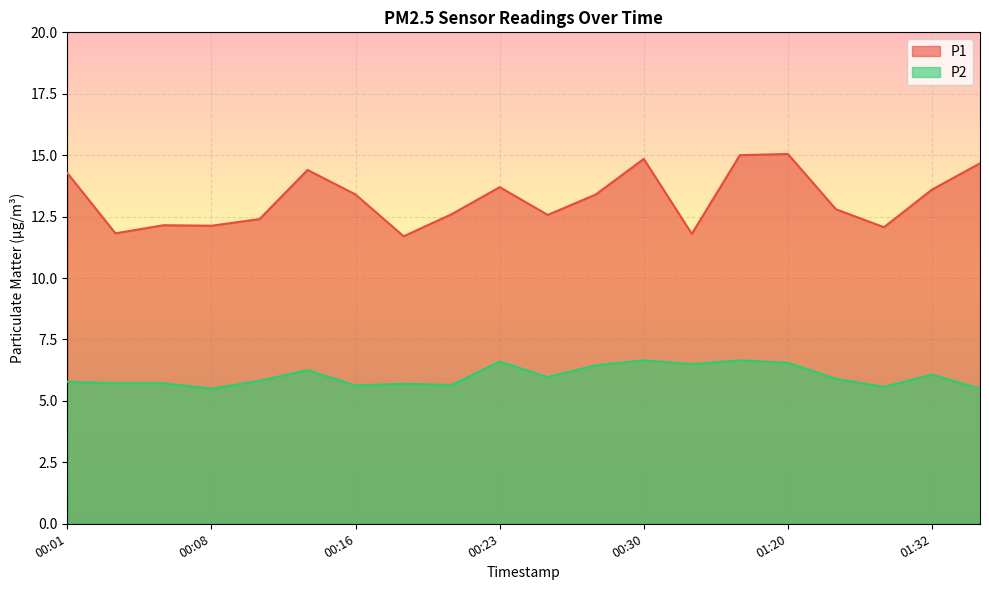

How many interior local valleys does the P2 series have?

6